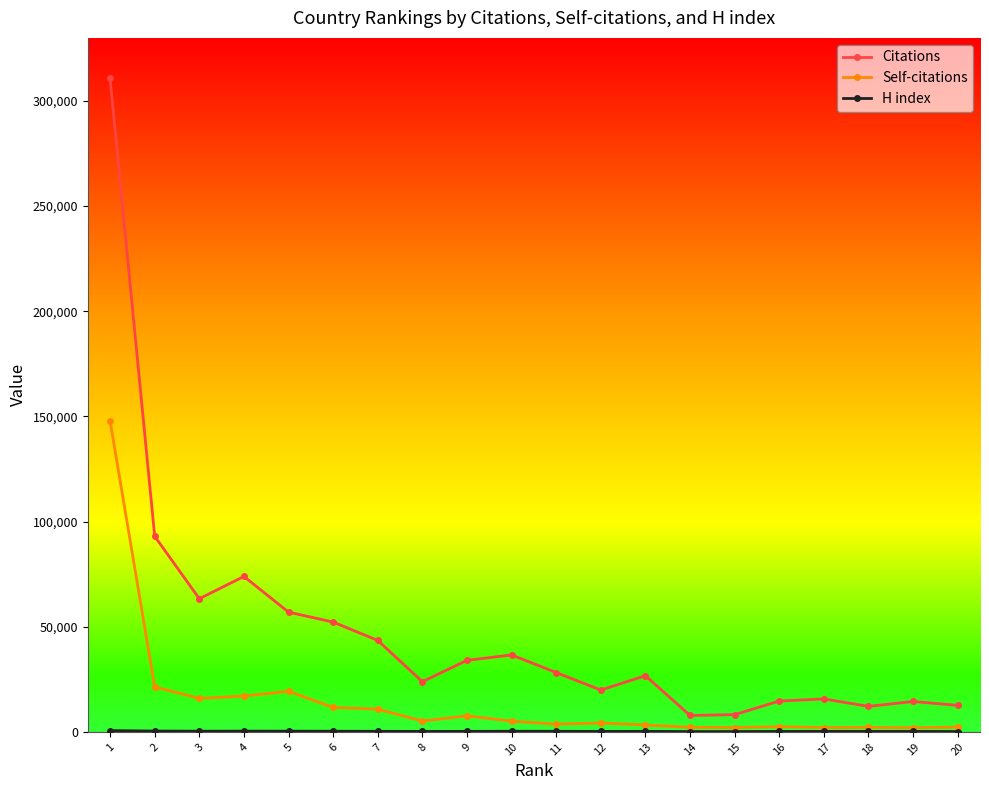

What is the difference between the highest and lowest values at 9?

33774